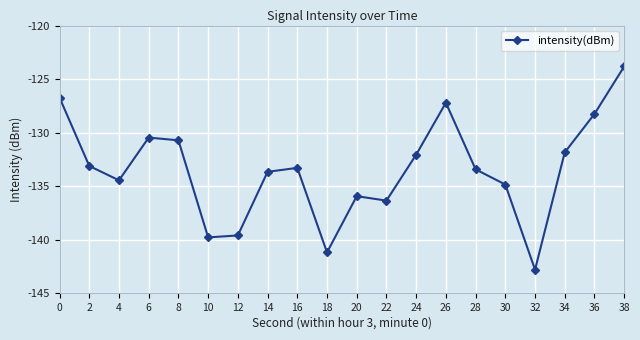

What is the average value?

-133.5